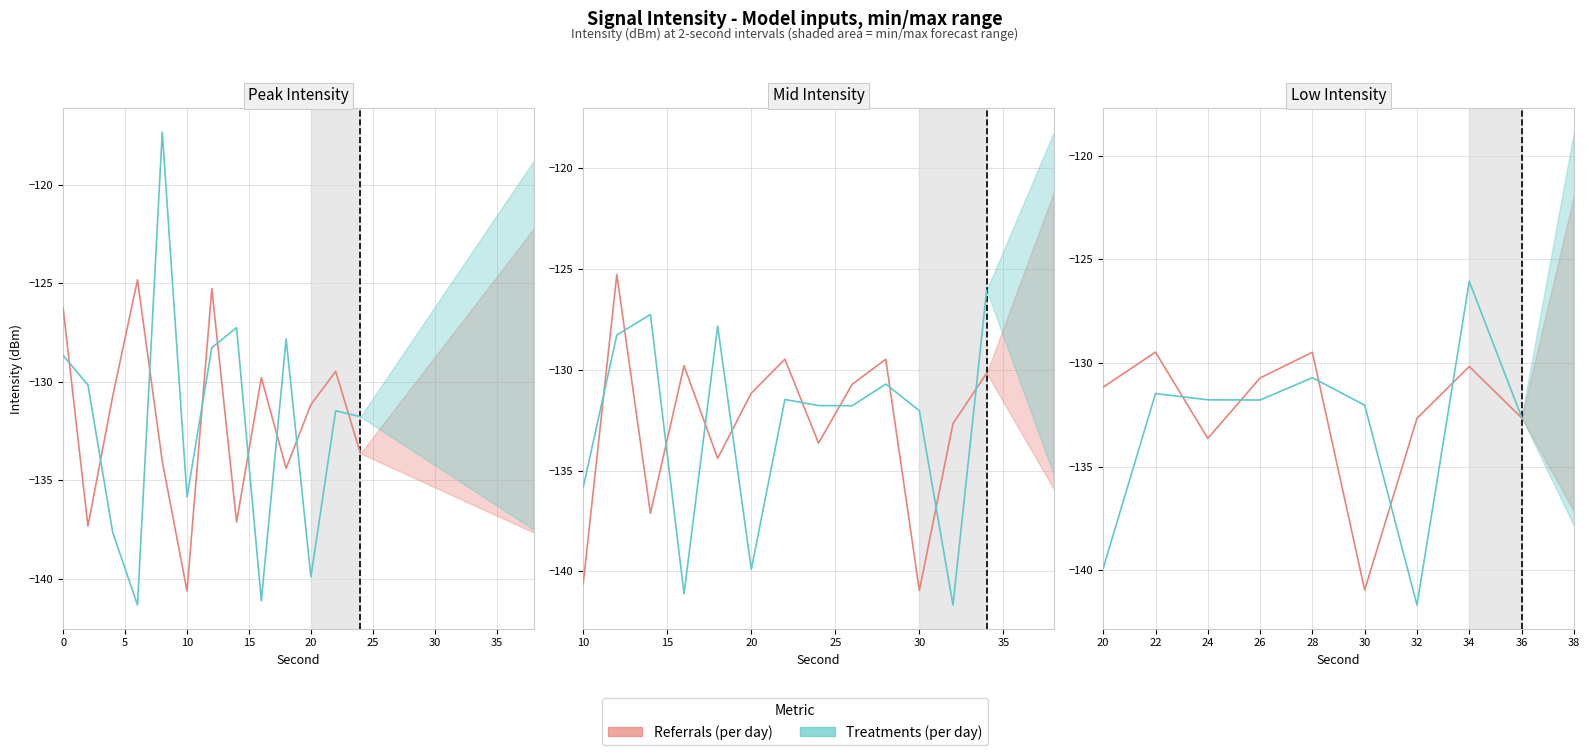

Between 26 and 30, which series saw the biggest shift?

Referrals (per day)